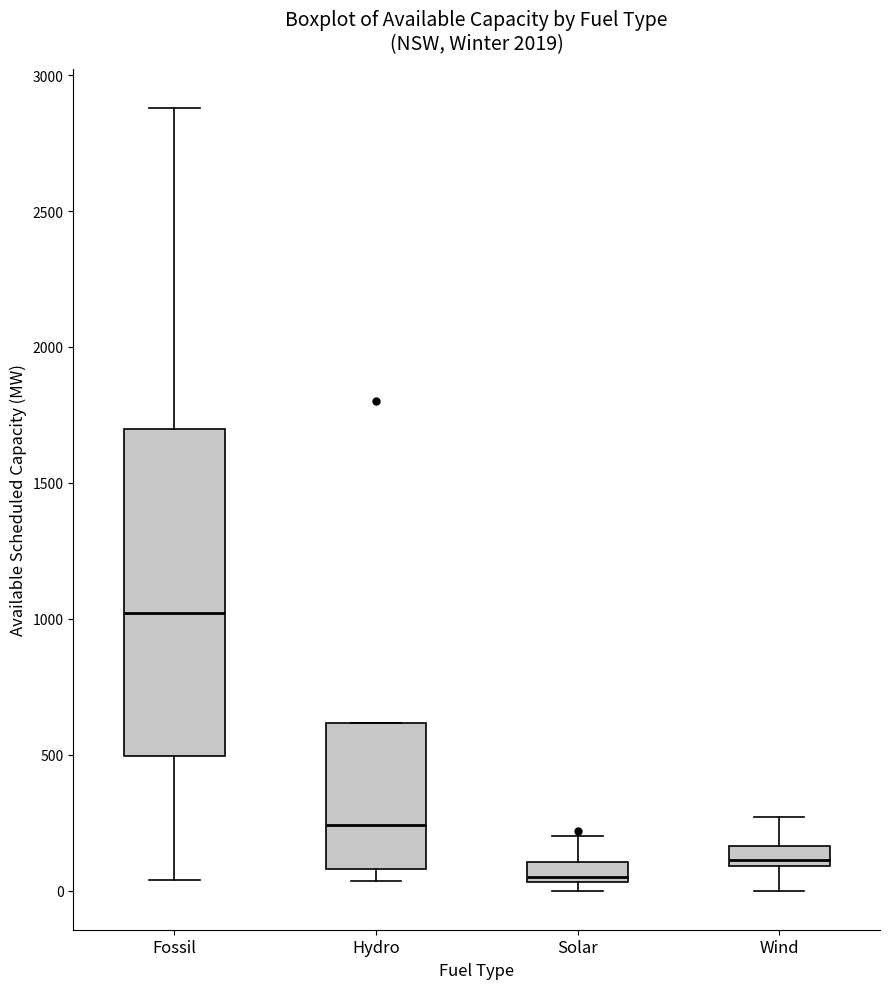

Where does the lower whisker of the box for Fossil end on the y-axis? The values are not printed on the chart, so give them approximately, as read against the axis.

50